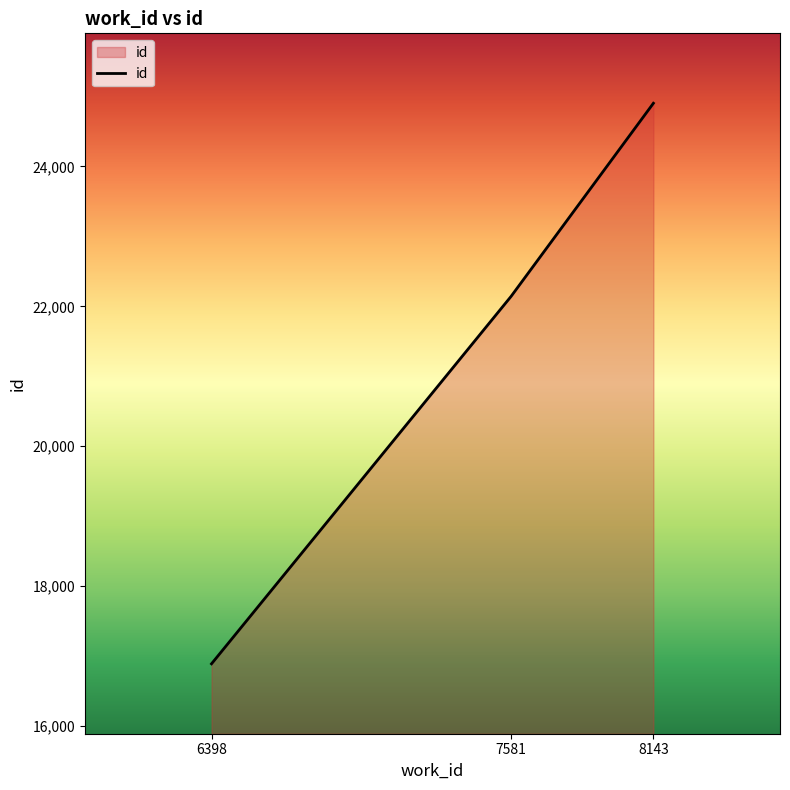

List the labels in order of value, largest first.

8143, 7581, 6398